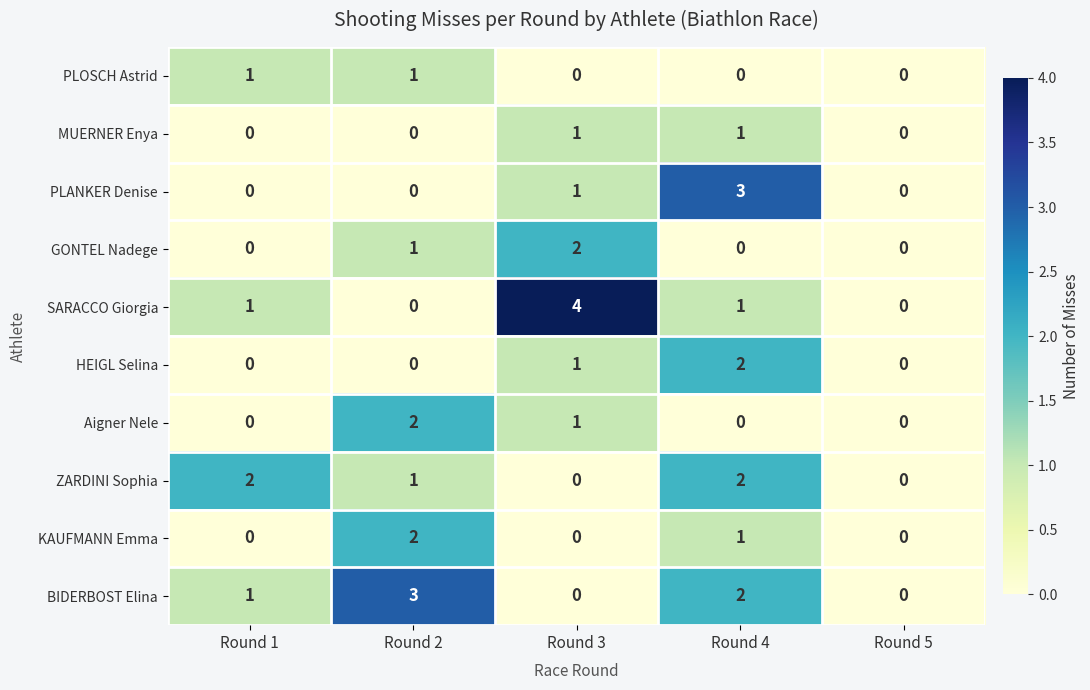

What is the approximate value of BIDERBOST Elina at Round 2?

3